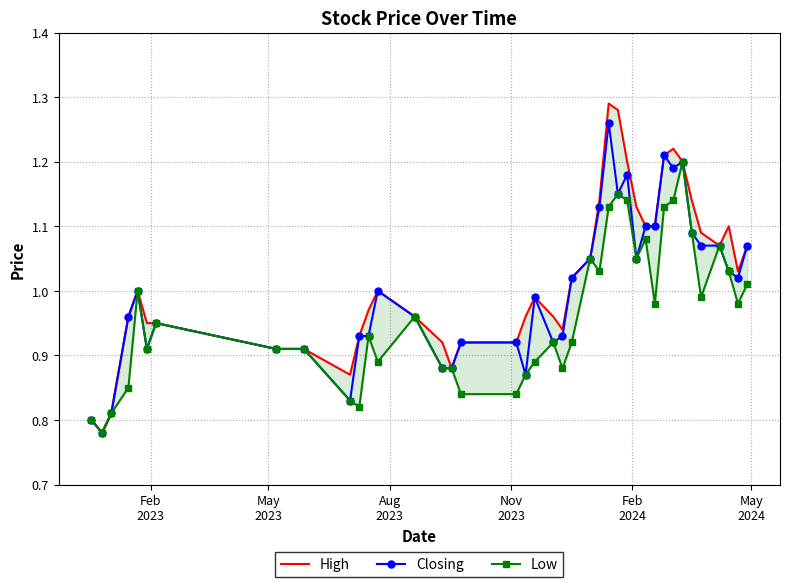

True or false: Closing has more than 2 points higher than both neighbors.

True